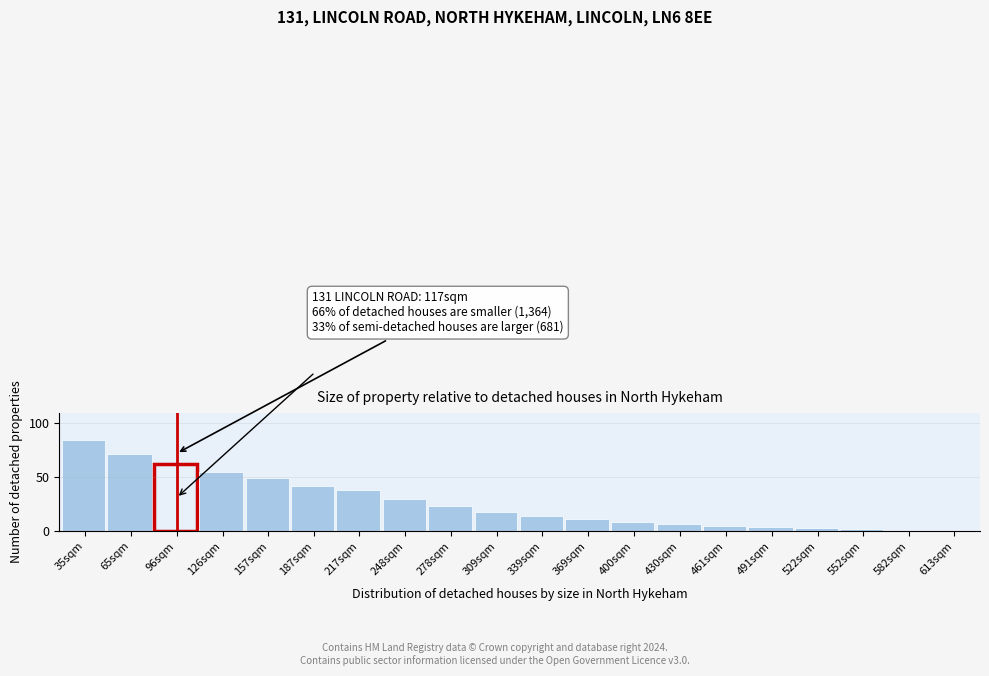

What is the sum of all values?

524.1